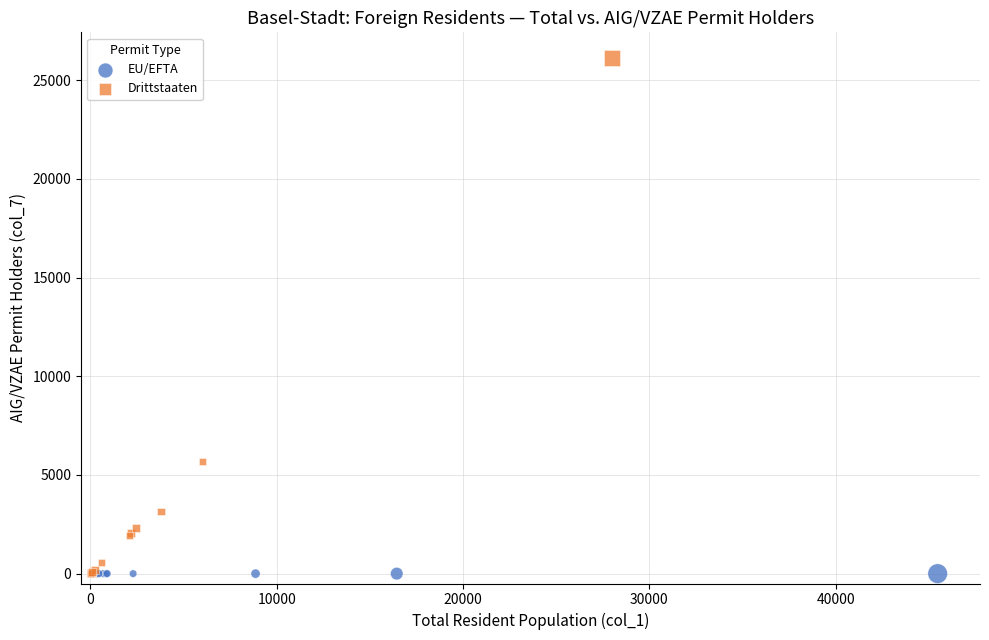

Which series reaches the maximum Y coordinate?

Drittstaaten